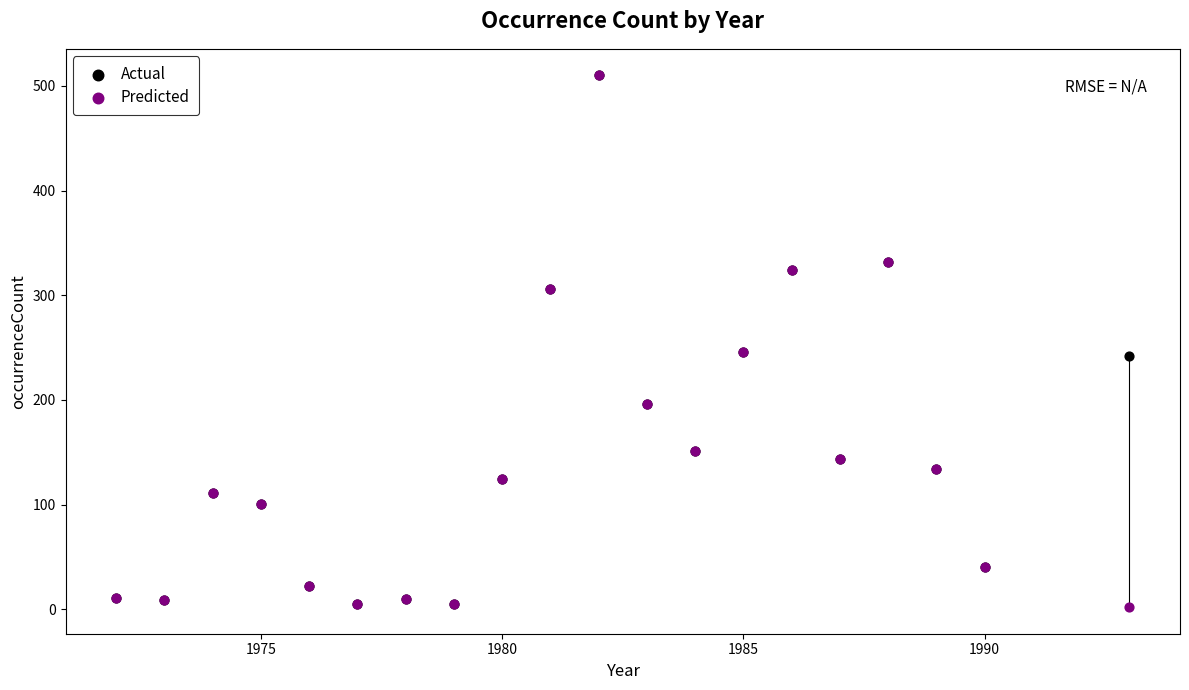

What are all the series names shown in the legend?

Actual, Predicted